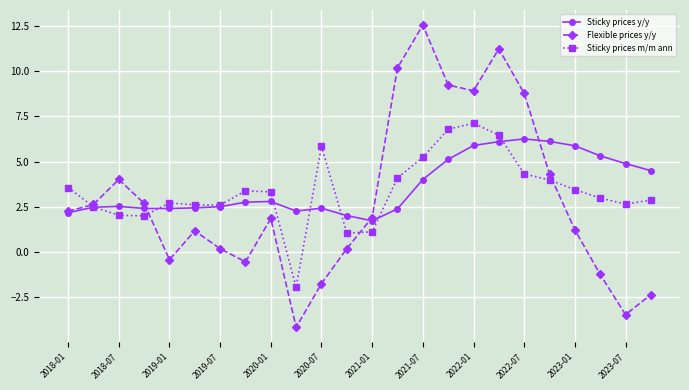

At how many categories does at least one series exceed 8?

6